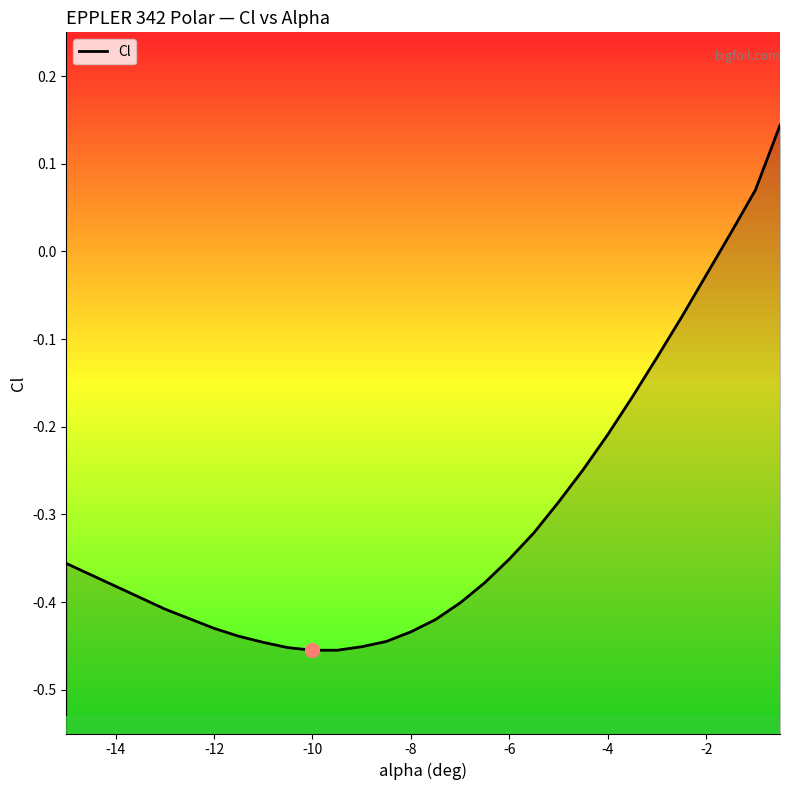

What is the difference between the second highest and minimum values?

0.5